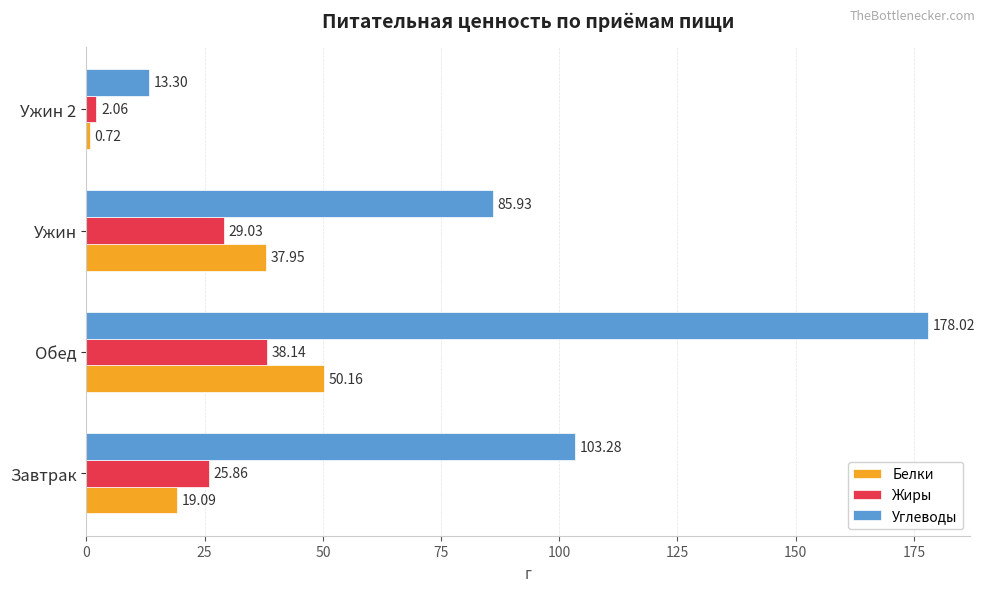

What is the maximum value shown in the chart?

178.0